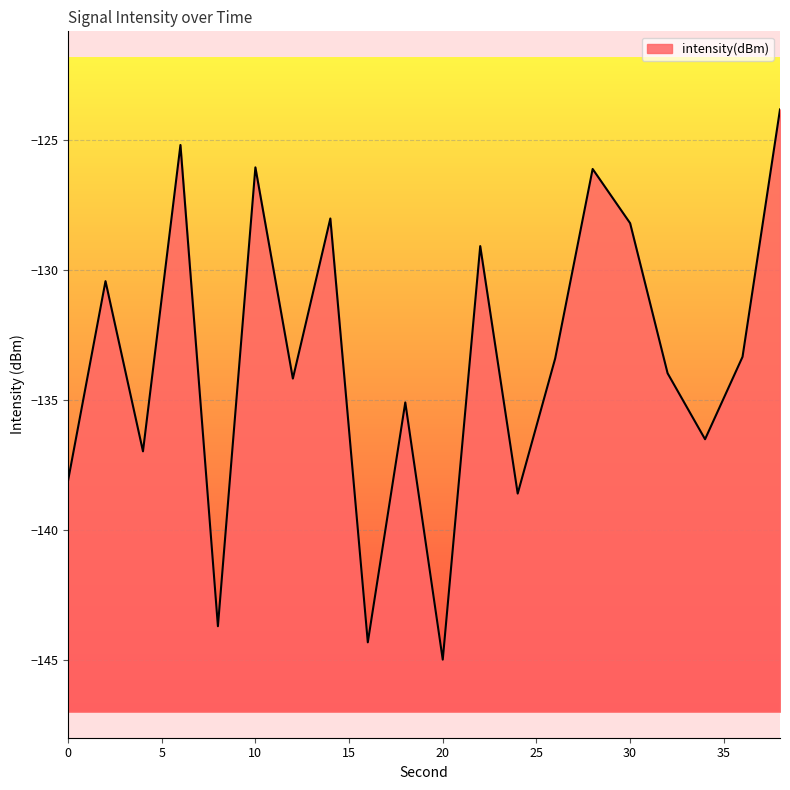

What is the minimum value shown in the chart?

-145.0